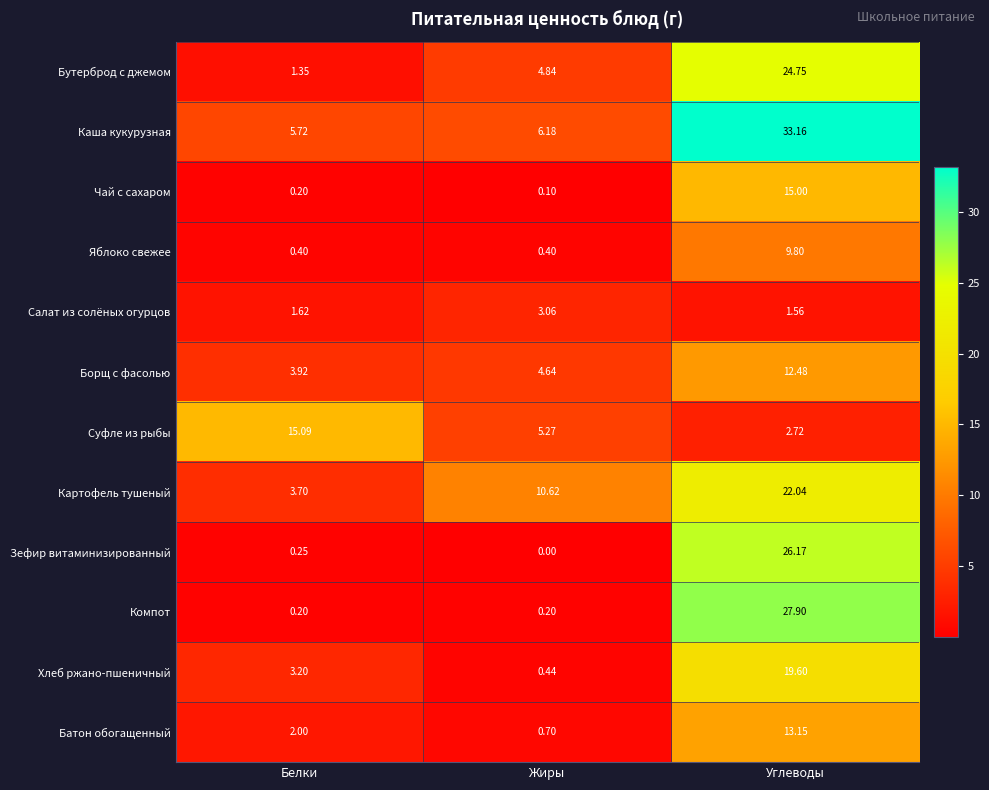

Where is Батон обогащенный nearest to the value 6?

Белки